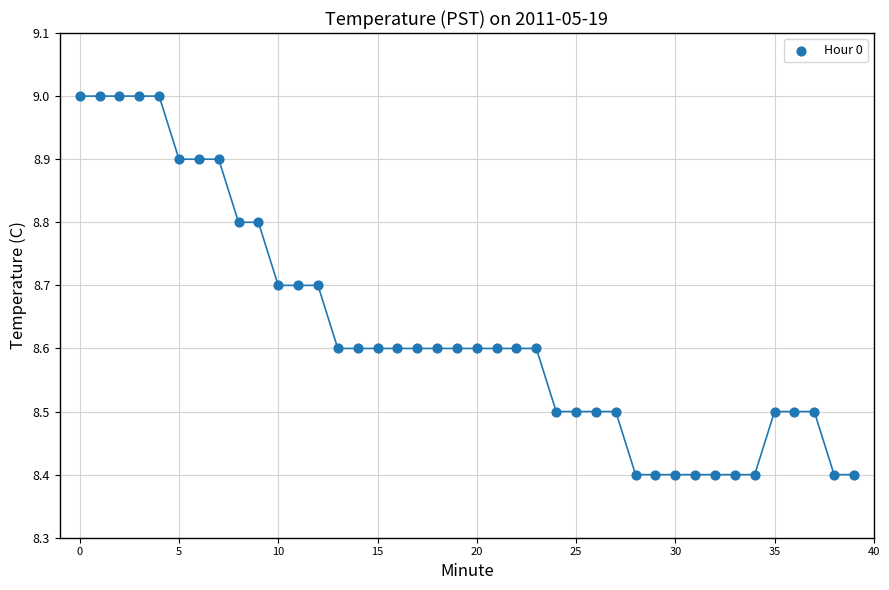

What is the range of Y values (max minus min)?

0.6